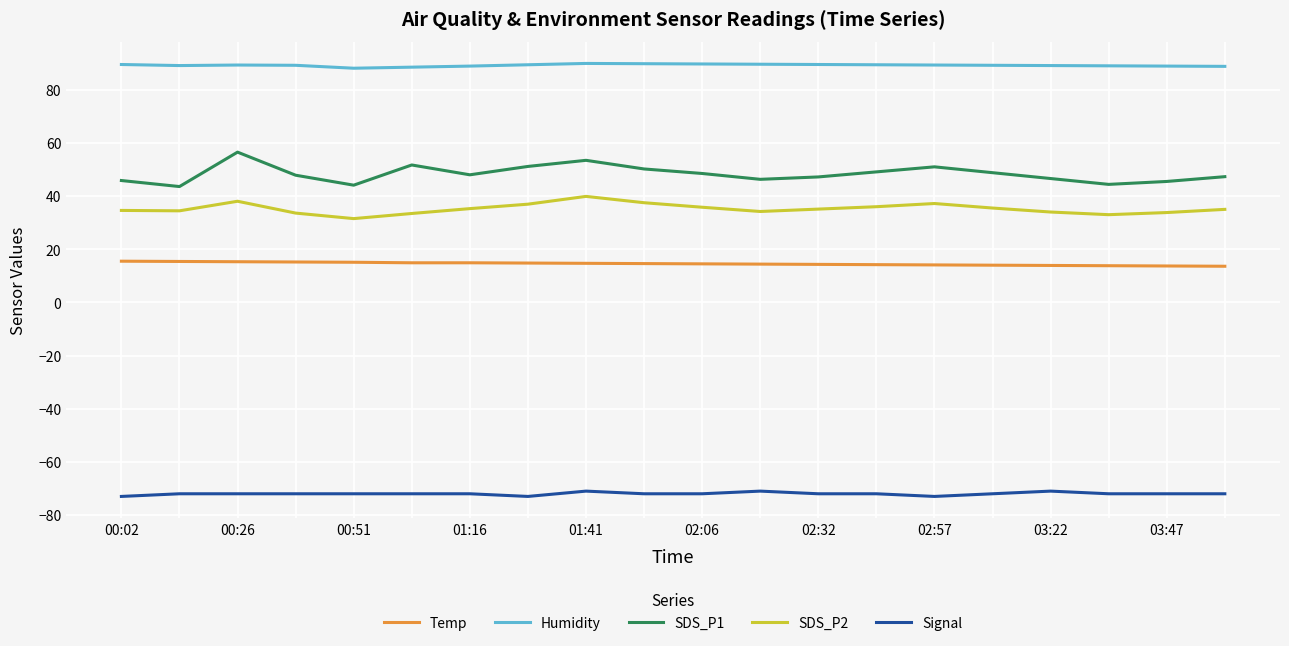

Which series has the largest total across all categories?

Humidity